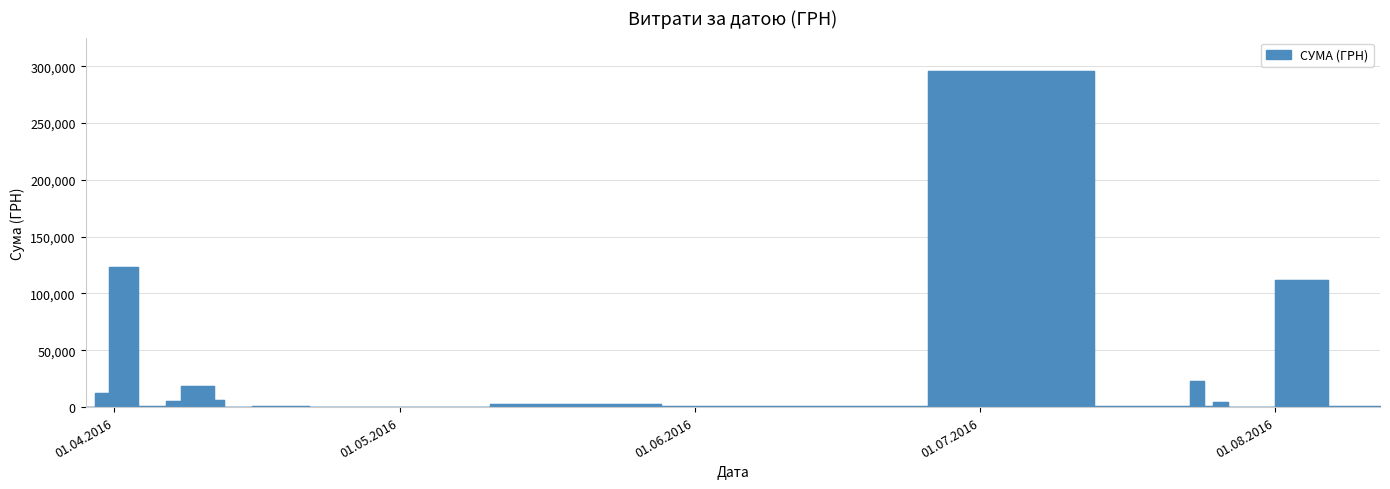

The value at 25.07.2016 is 370.0. True or false?

False